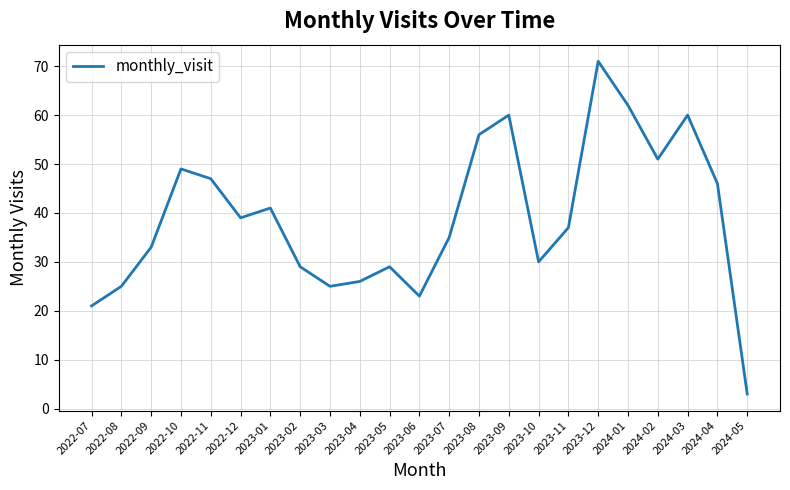

How many interior local peaks (higher than both neighbors) does the data have?

6